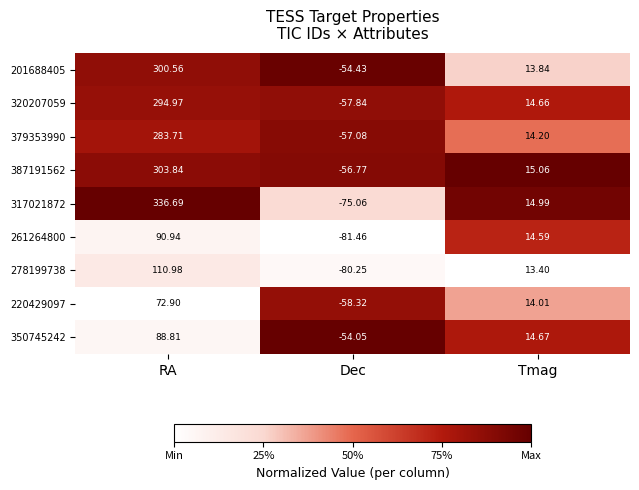

Is the value of 387191562 at RA greater than the value of 220429097 at Tmag?

Yes